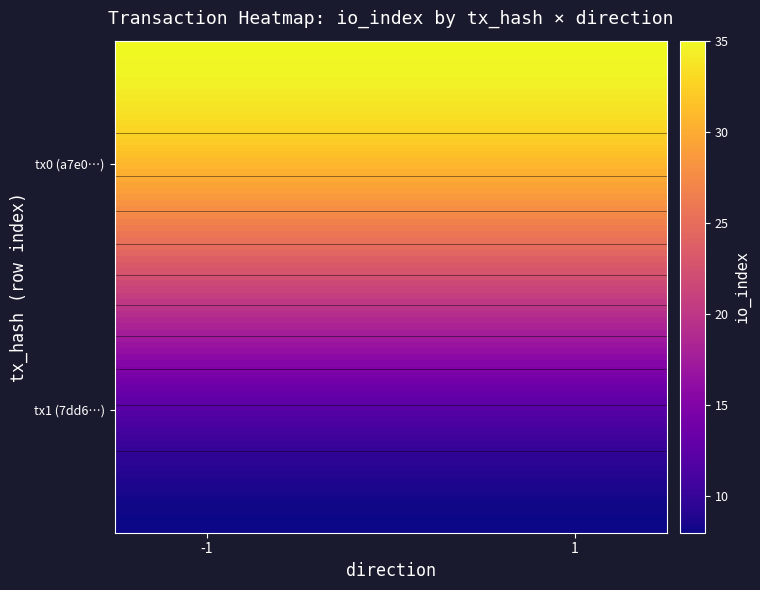

List the series in order of their overall mean, lowest first.

7dd65ef0fa1fa54e27a877012634f9df6ddfb95, a7e0deb680d0c03cf1cfea9f1811627d0fbd88e